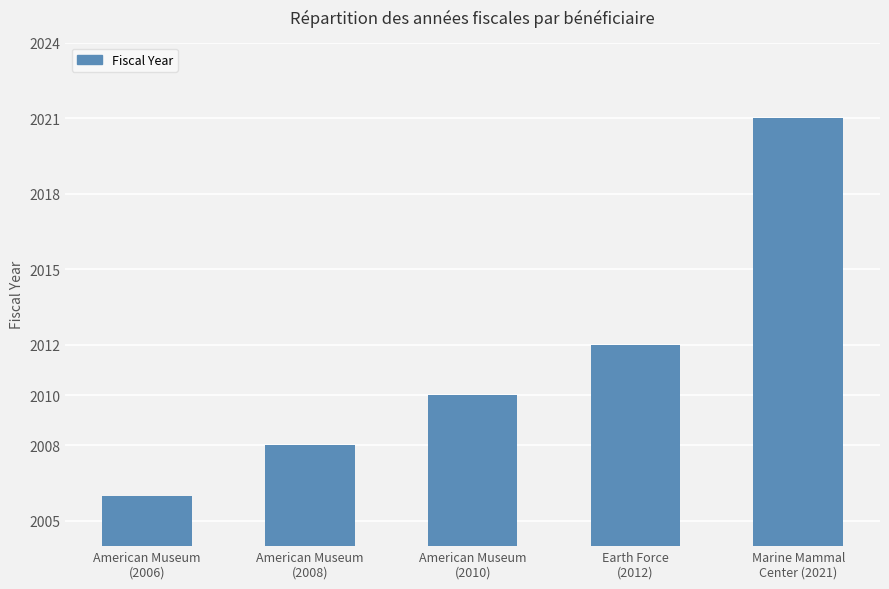

Is it true that the value at American Museum
(2008) is 1331?

False